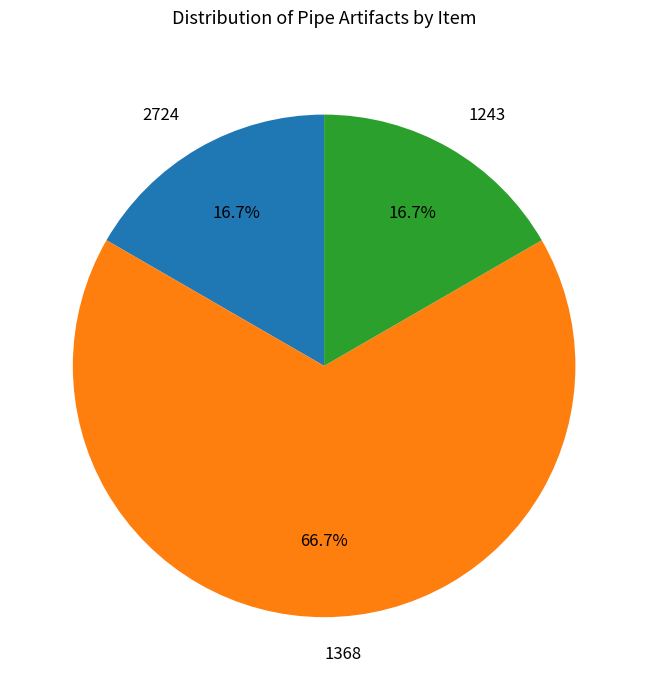

What percentage do 1243 and 1368 together represent?

83.3%